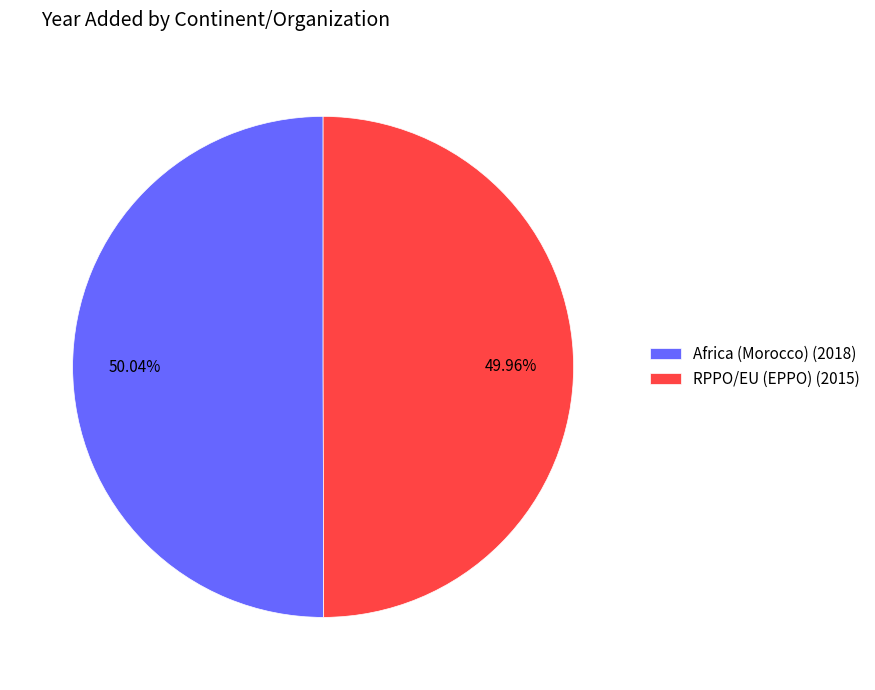

Approximately how many times larger is the value at RPPO/EU (EPPO) (2015) compared to Africa (Morocco) (2018)?

1.0